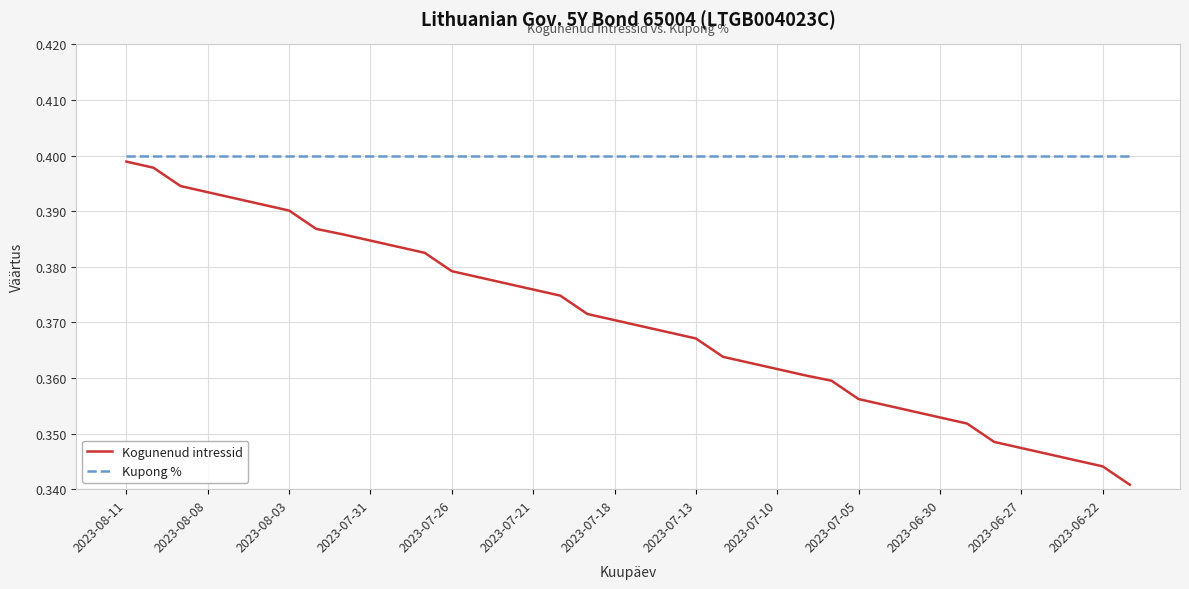

List the series in order of their overall mean, lowest first.

Kogunenud intressid, Kupong %